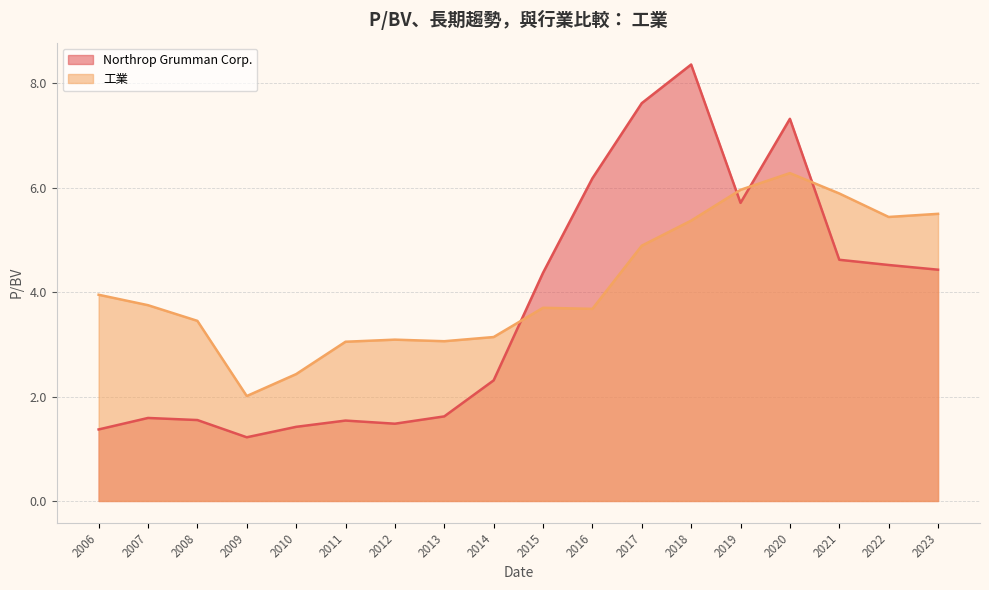

What are all the series names shown in the legend?

Northrop Grumman Corp., 工業